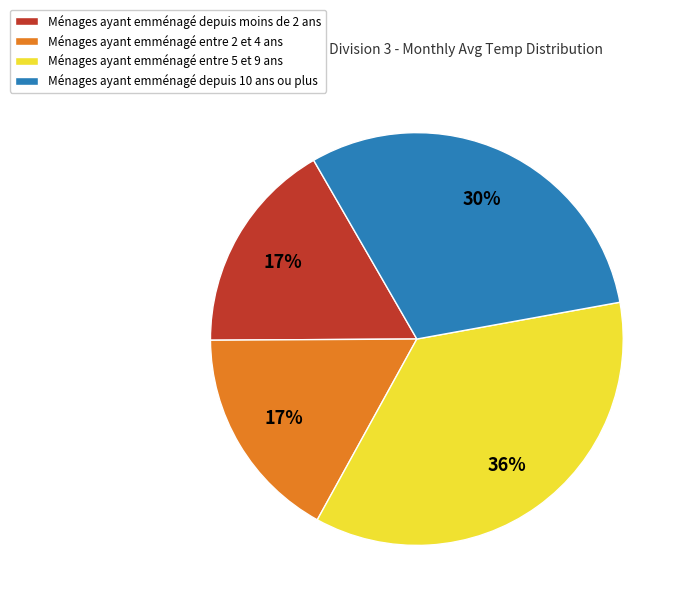

Combined, do Ménages ayant emménagé entre 2 et 4 ans and Ménages ayant emménagé depuis moins de 2 ans account for over 50%?

No